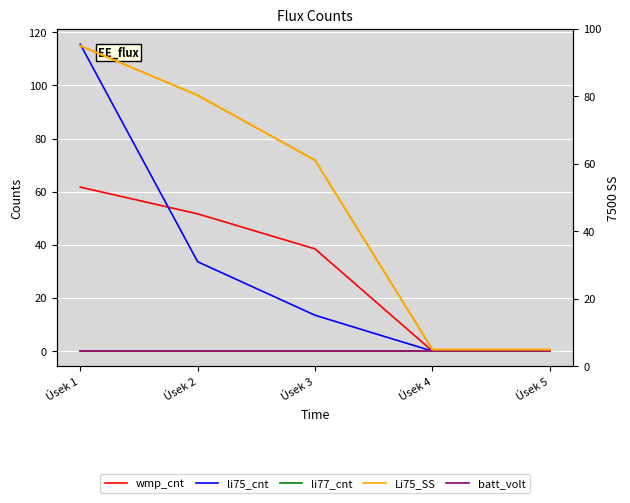

Reading left to right, what are all the values shown in this chart?

wmp_cnt: 61.7	51.7	38.5	0.0	0.0
li75_cnt: 115.5	33.6	13.5	0.0	0.0
li77_cnt: 0.0	0.0	0.0	0.0	0.0
Li75_SS: 95.0	80.3	61.1	5.0	5.0
batt_volt: 0.0	0.0	0.0	0.0	0.0